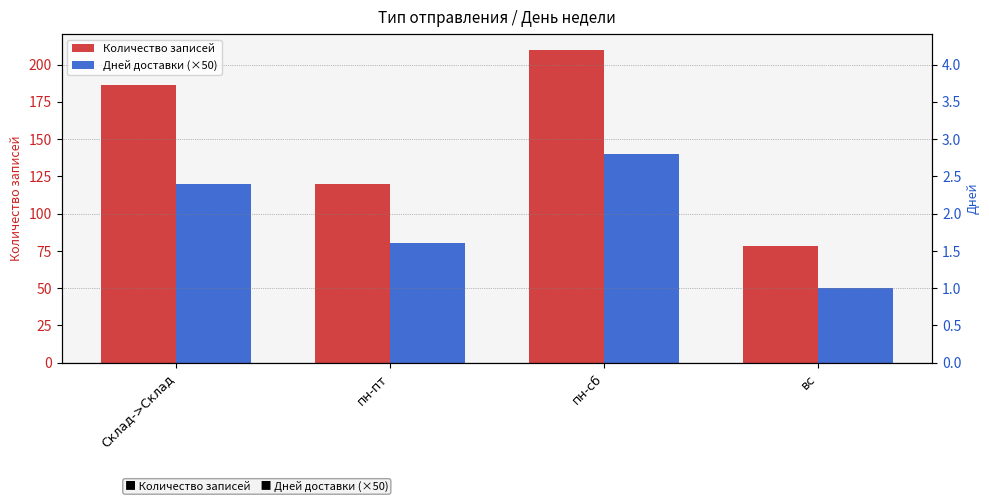

What is the value of the Дней доставки (×50) bar at the 4th from the left?

50